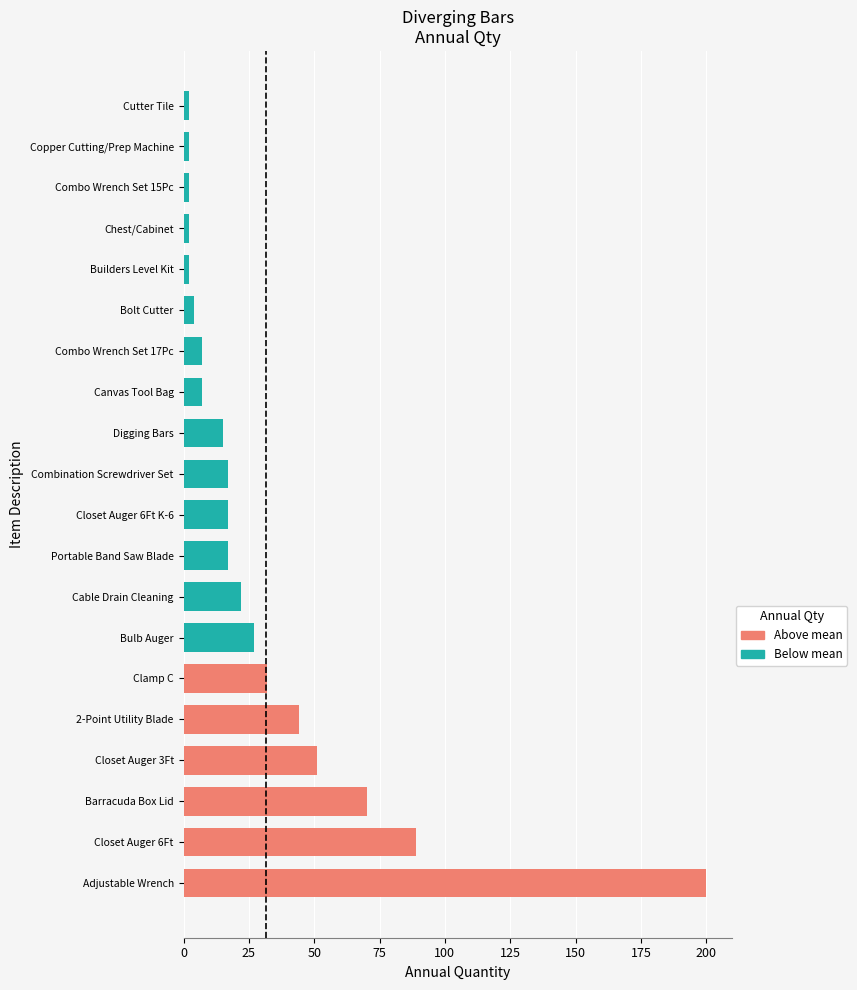

Reading bottom to top, what are all the values shown in this chart?

200	89	70	51	44	32	27	22	17	17	17	15	7	7	4	2	2	2	2	2